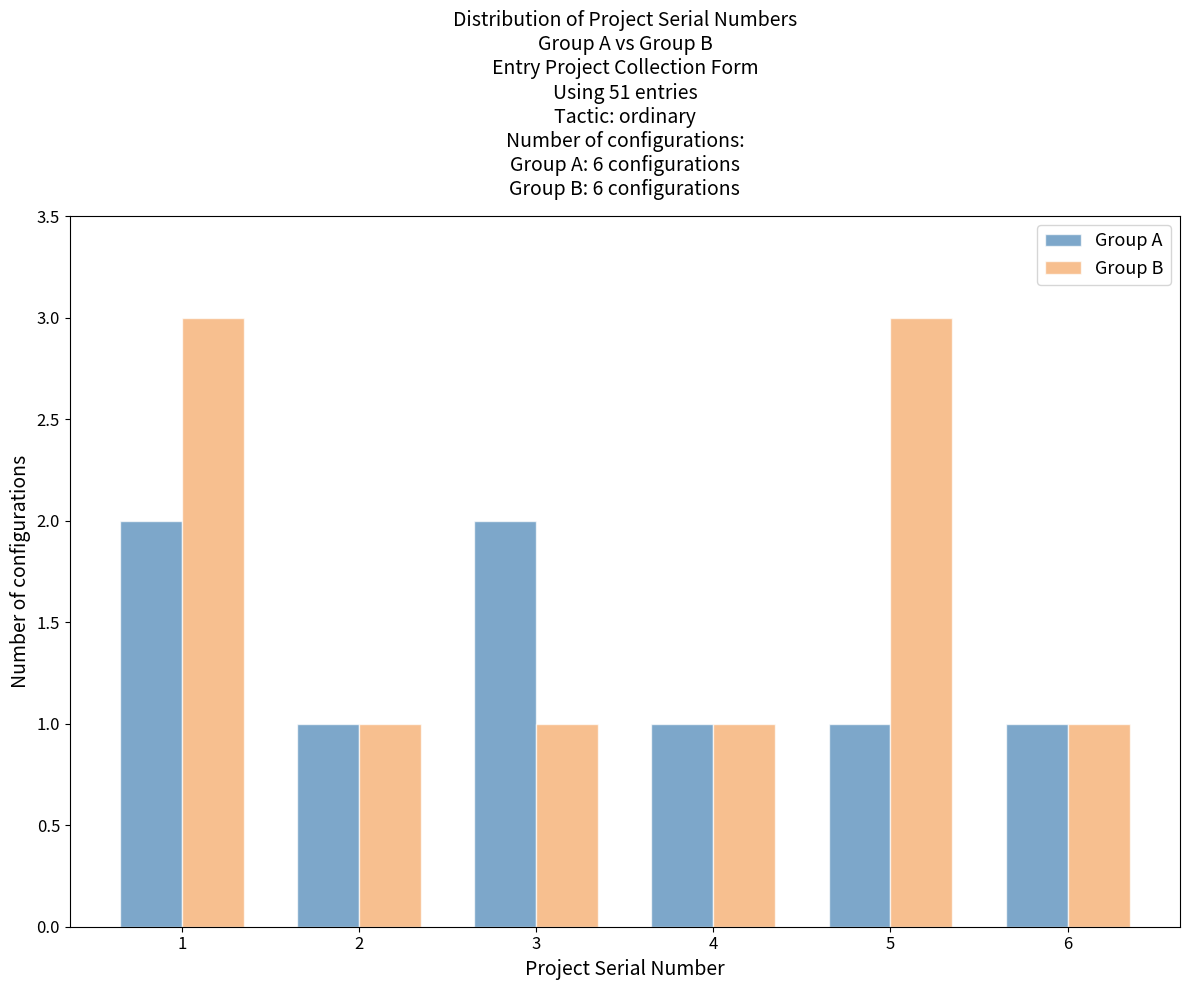

Reading left to right, list all the values displayed in this chart.

Group A: 1=2	2=1	3=2	4=1	5=1	6=1
Group B: 1=3	2=1	3=1	4=1	5=3	6=1